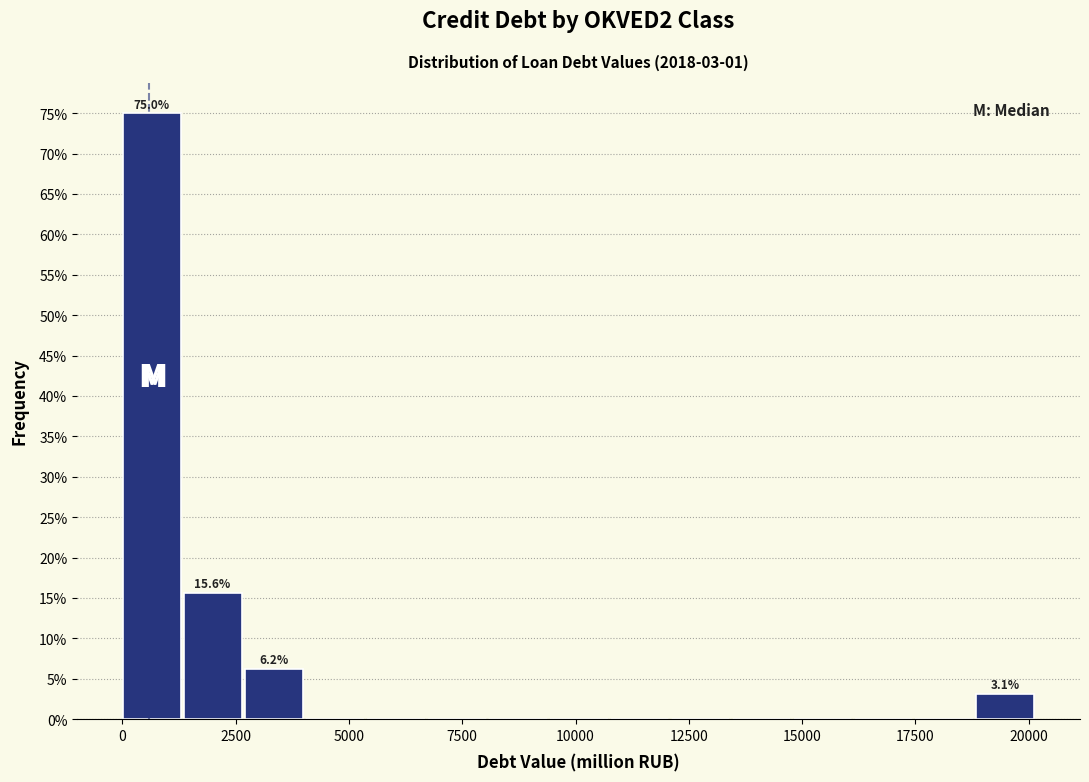

Around what value on the x-axis is the tallest bar? Give the approximate position of its centre, as read against the axis.

500